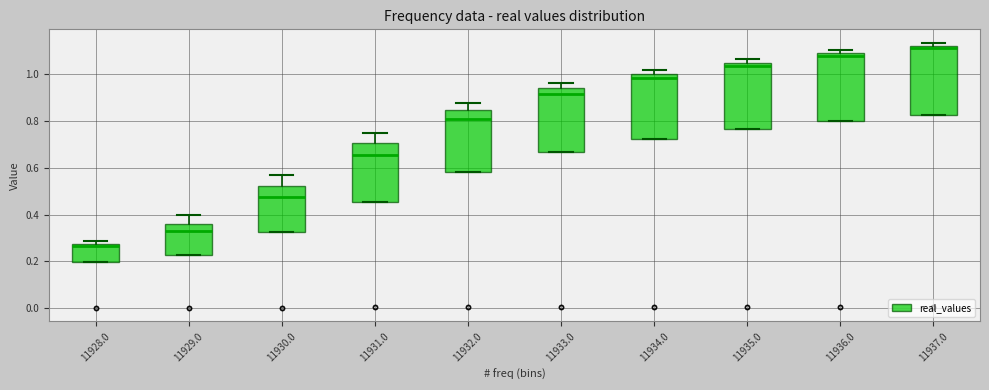

Reading left to right, read every box against the y-axis: the position of its median line, the range the box covers, and the ends of its whiskers. The values are not printed on the chart, so give them approximately, as read against the axis.

11928.0: median 0.26, box 0.20 to 0.28, whiskers 0.20 to 0.28 (just above the box's upper edge)
11929.0: median 0.32, box 0.22 to 0.36, whiskers 0.22 to 0.40
11930.0: median 0.48, box 0.32 to 0.52, whiskers 0.32 to 0.58
11931.0: median 0.66, box 0.46 to 0.70, whiskers 0.46 to 0.74
11932.0: median 0.82, box 0.58 to 0.84, whiskers 0.58 to 0.88
11933.0: median 0.92, box 0.66 to 0.94, whiskers 0.66 to 0.96
11934.0: median 0.98, box 0.72 to 1.00, whiskers 0.72 to 1.02
11935.0: median 1.04 (just below the box's upper edge), box 0.76 to 1.04, whiskers 0.76 to 1.06
11936.0: median 1.08 (just below the box's upper edge), box 0.80 to 1.08, whiskers 0.80 to 1.10
11937.0: median 1.12 (just below the box's upper edge), box 0.82 to 1.12, whiskers 0.82 to 1.14